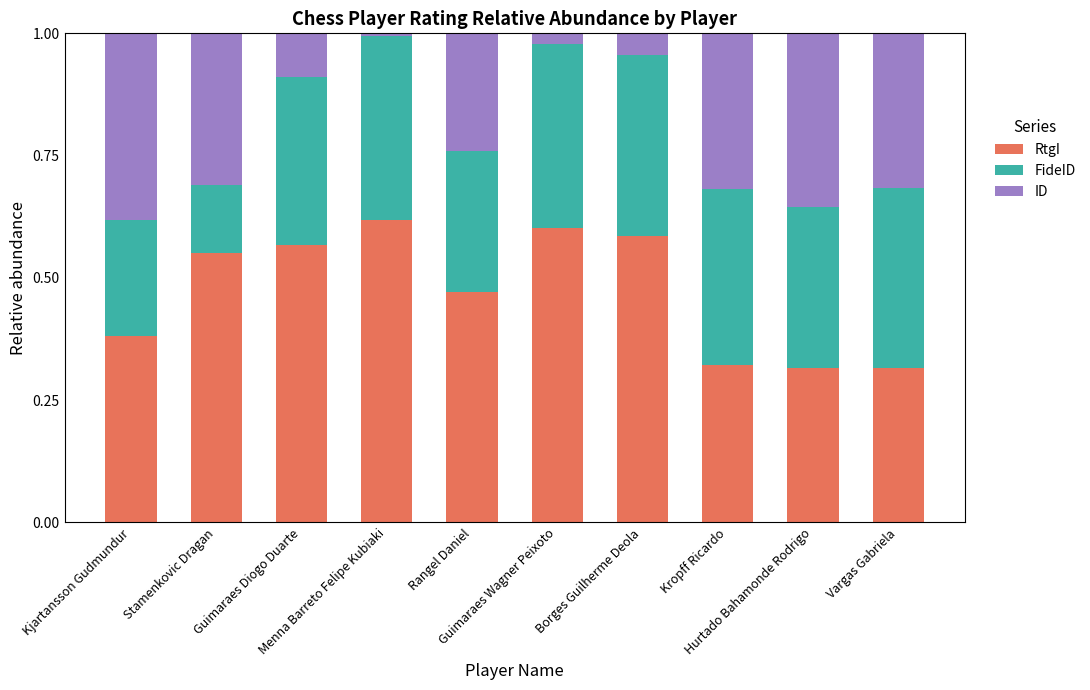

What value does the ID series have at Vargas Gabriela?

0.3